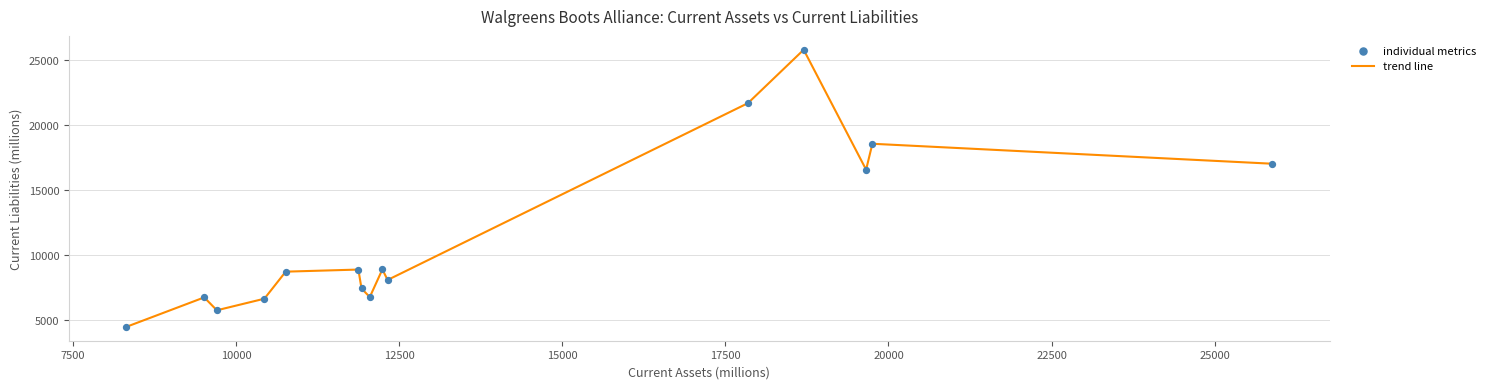

What is the smallest value displayed?

4481